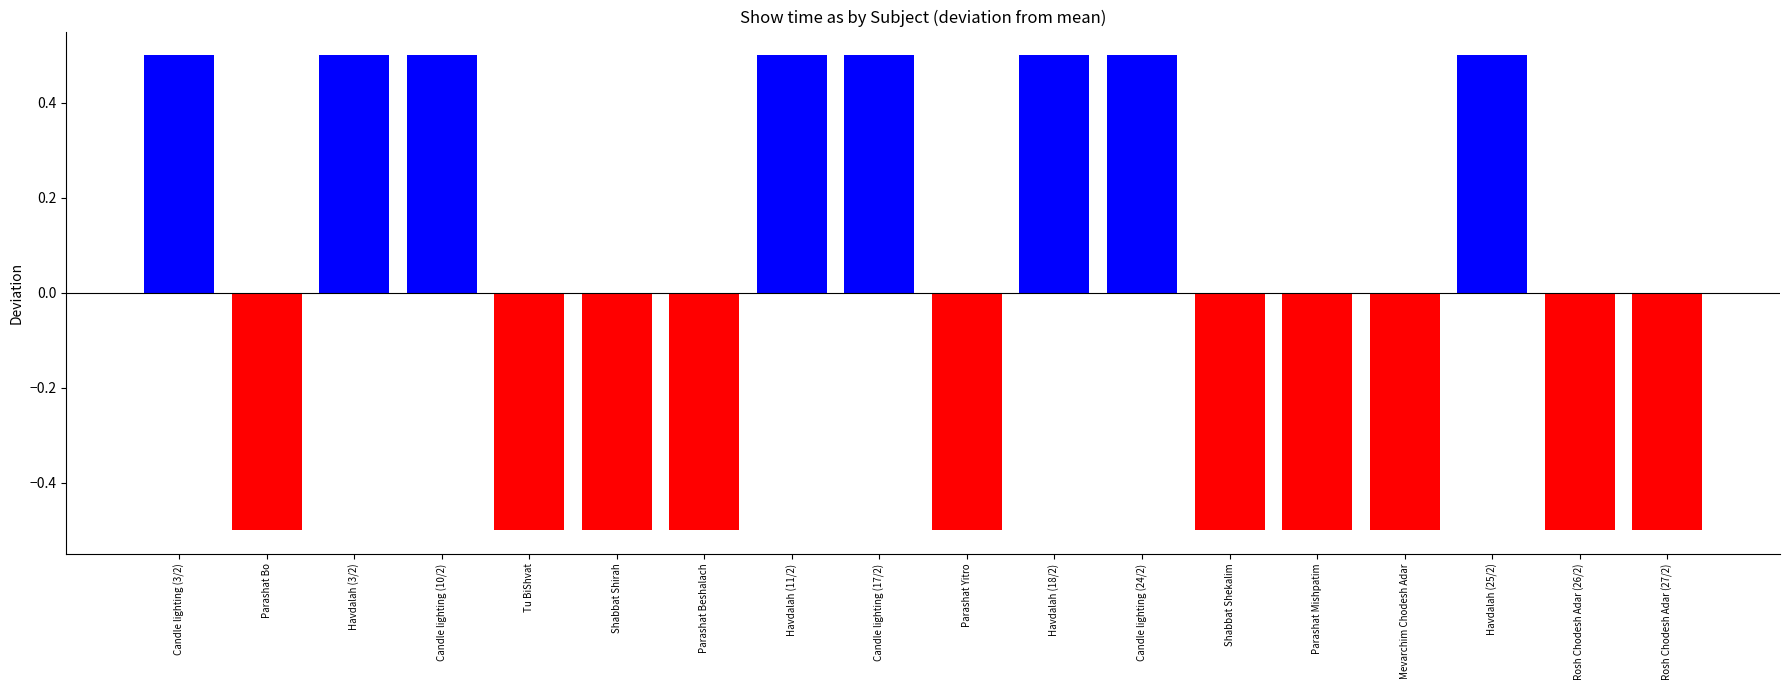

What is the change in value from Candle lighting (10/2) to Rosh Chodesh Adar (26/2)?

-1.0